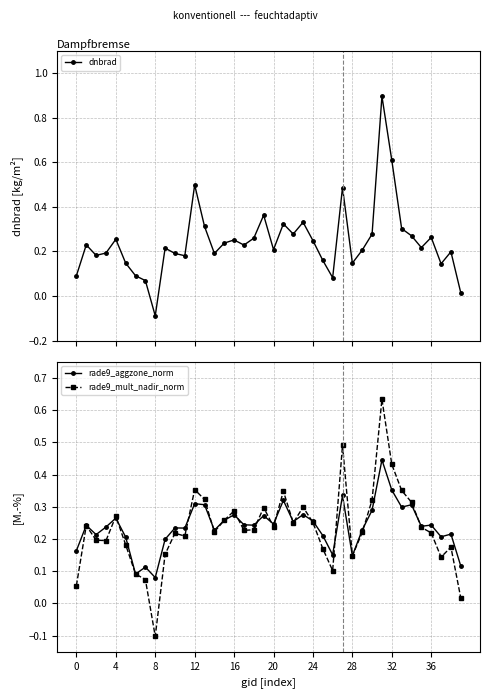

Count the rade9_aggzone_norm values in the range 0 to 1.

40